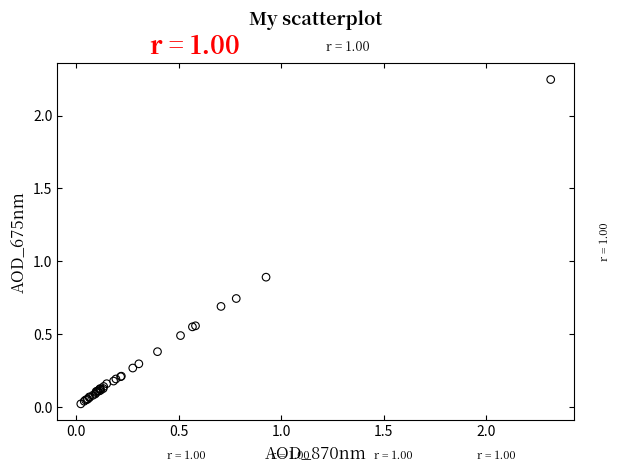

What Y value in the scatter plot is closest to 1?

0.9